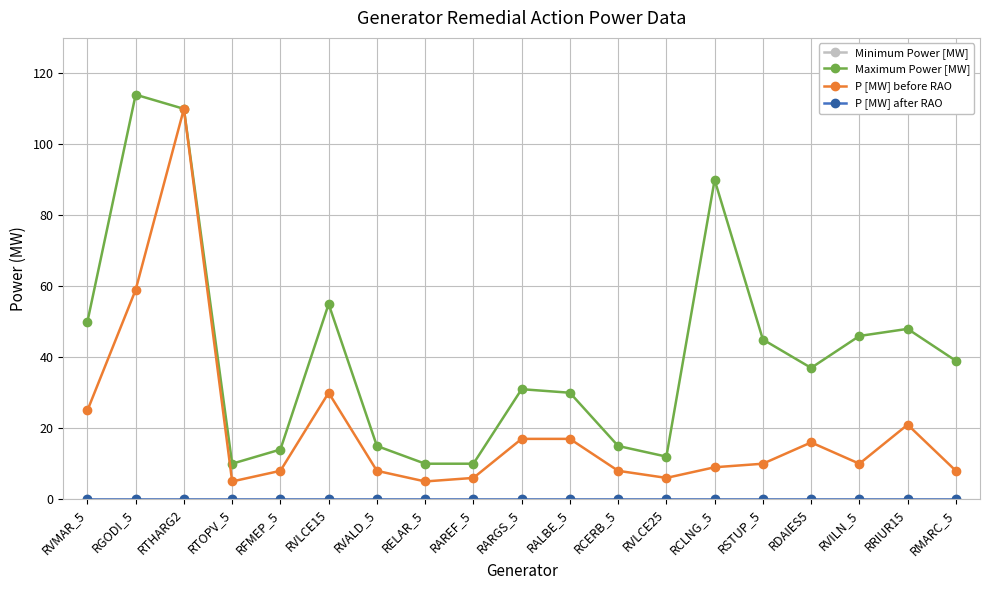

Is this an area chart (filled region under the line)?

No